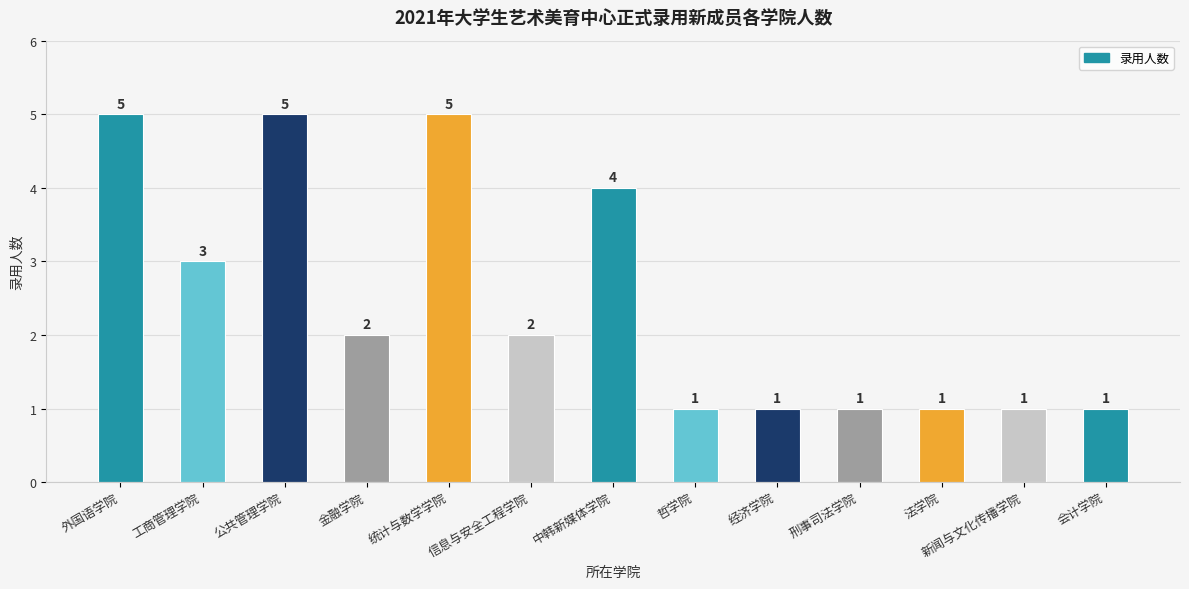

What position from the right is 法学院?

3